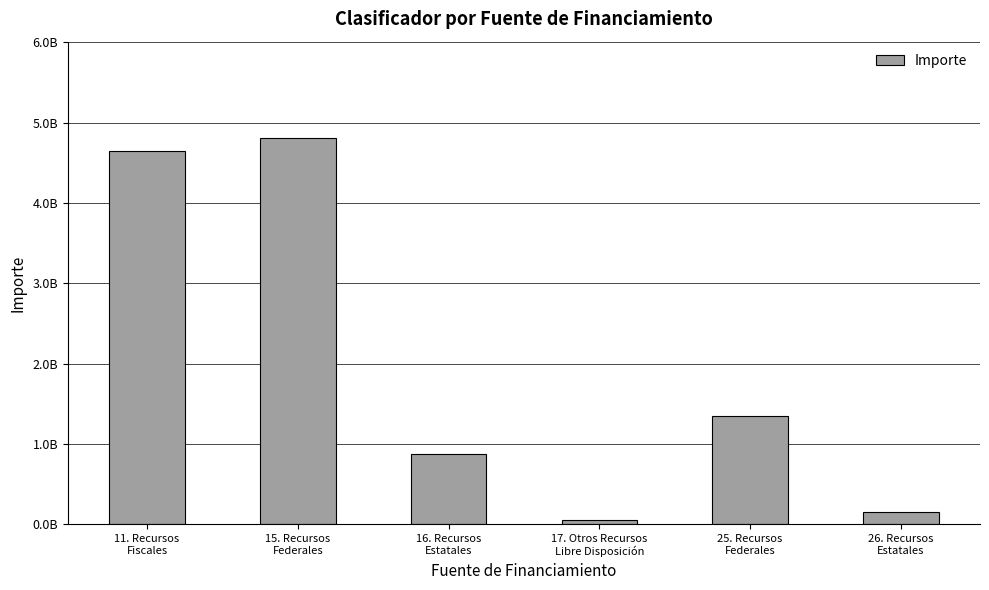

Which label corresponds to the largest value in the chart?

15. Recursos
Federales